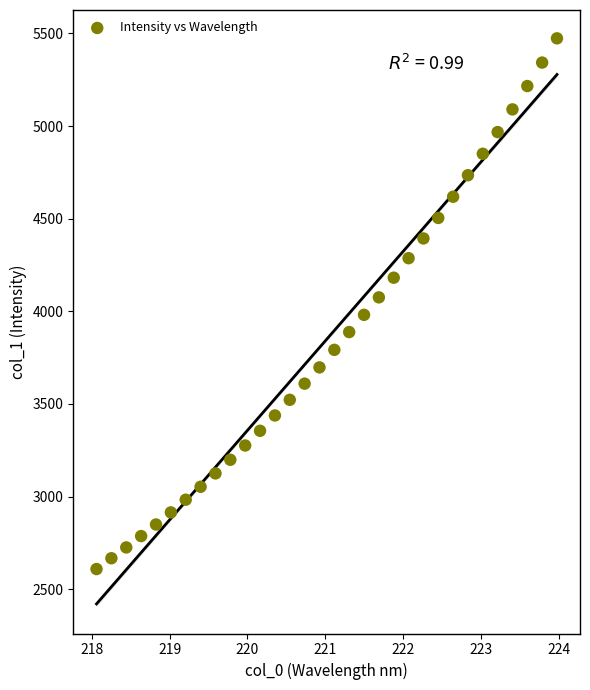

What is the range of Y values (max minus min)?

2863.8